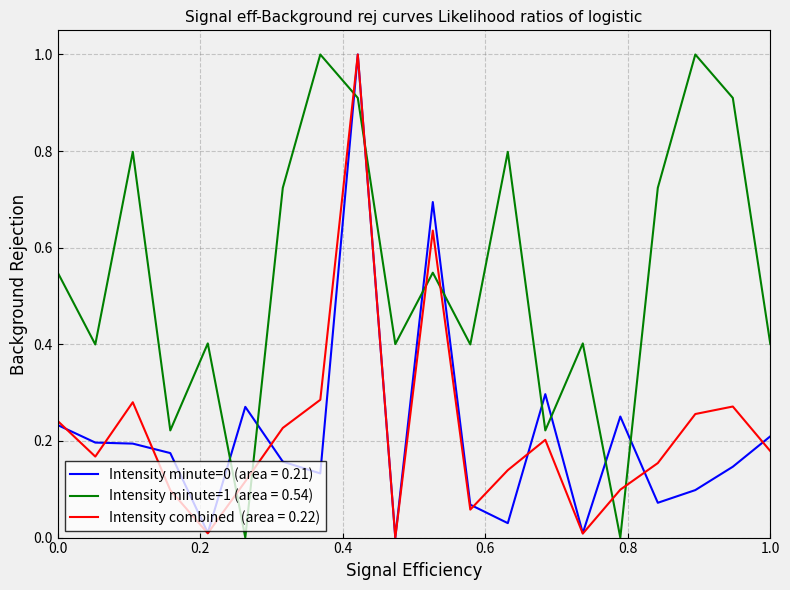

What is the greatest value displayed?

1.0